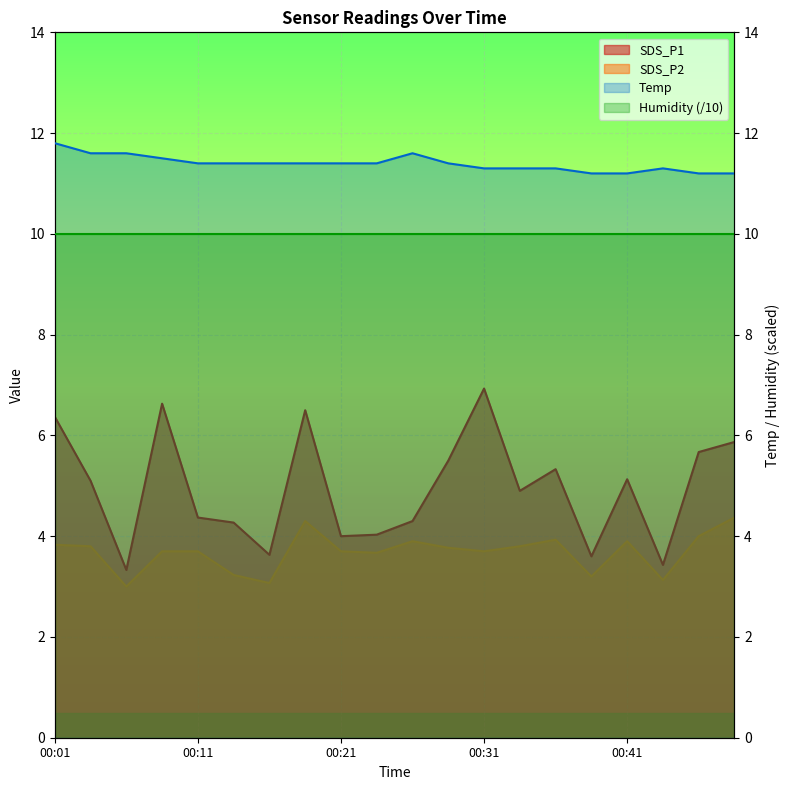

True or false: SDS_P1 and Temp intersect in this chart.

False